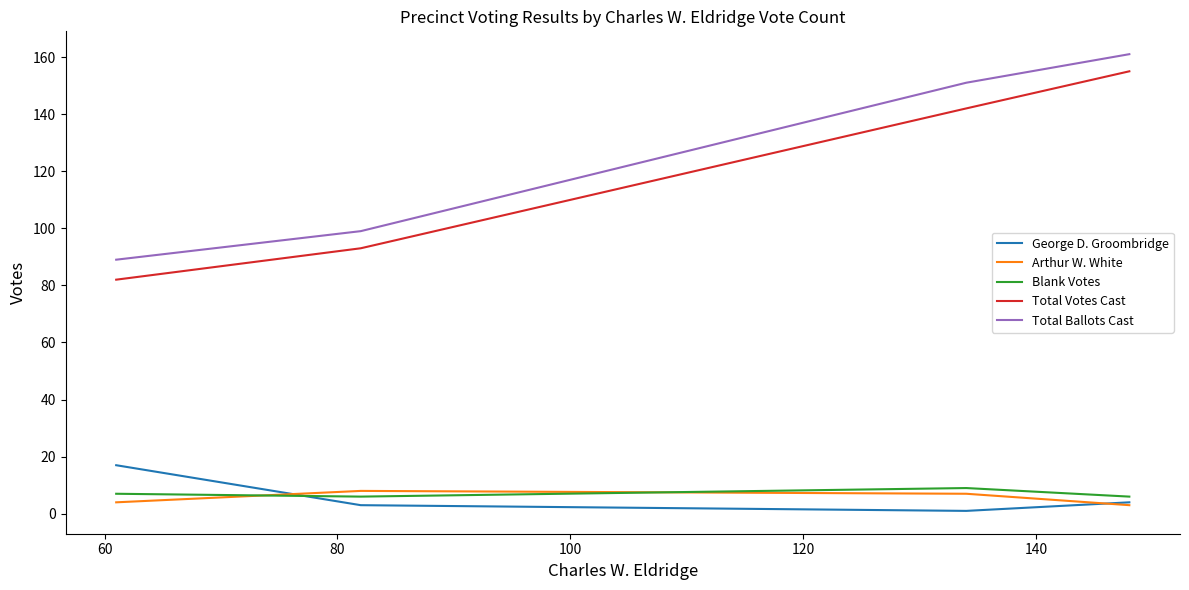

True or false: Total Ballots Cast has more than 2 points higher than both neighbors.

False